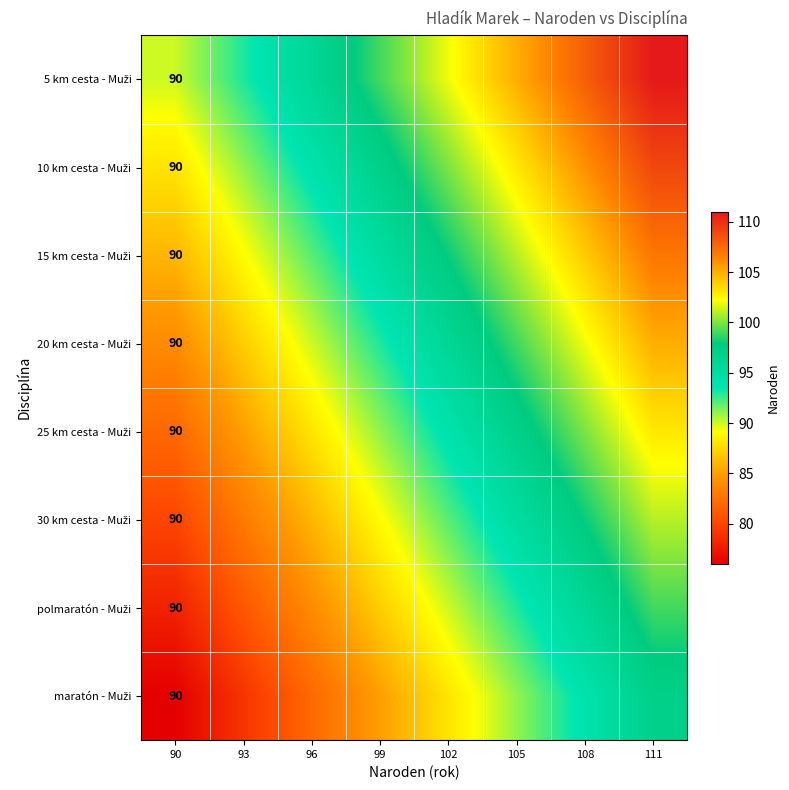

What is the difference between the polmaratón - Muži values at 105 and 96?

9